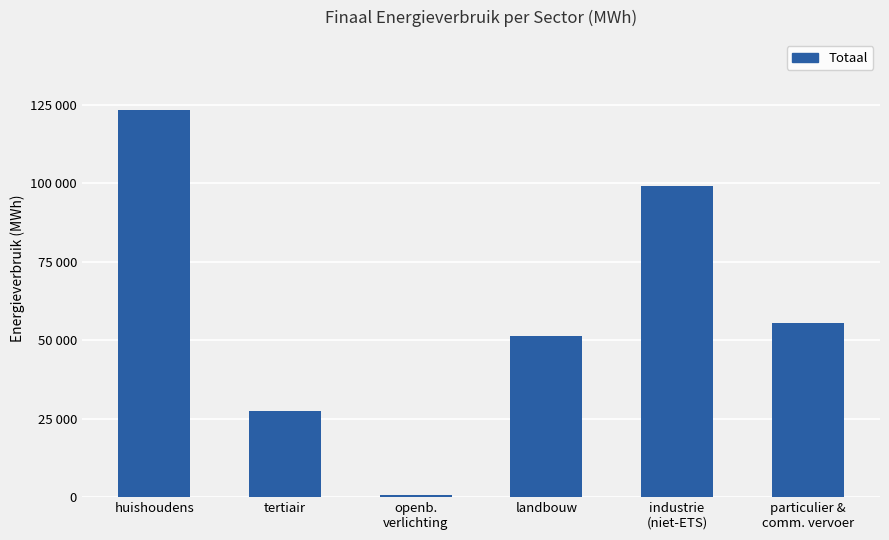

What is the sum of the values at industrie
(niet-ETS) and particulier &
comm. vervoer?

154581.9